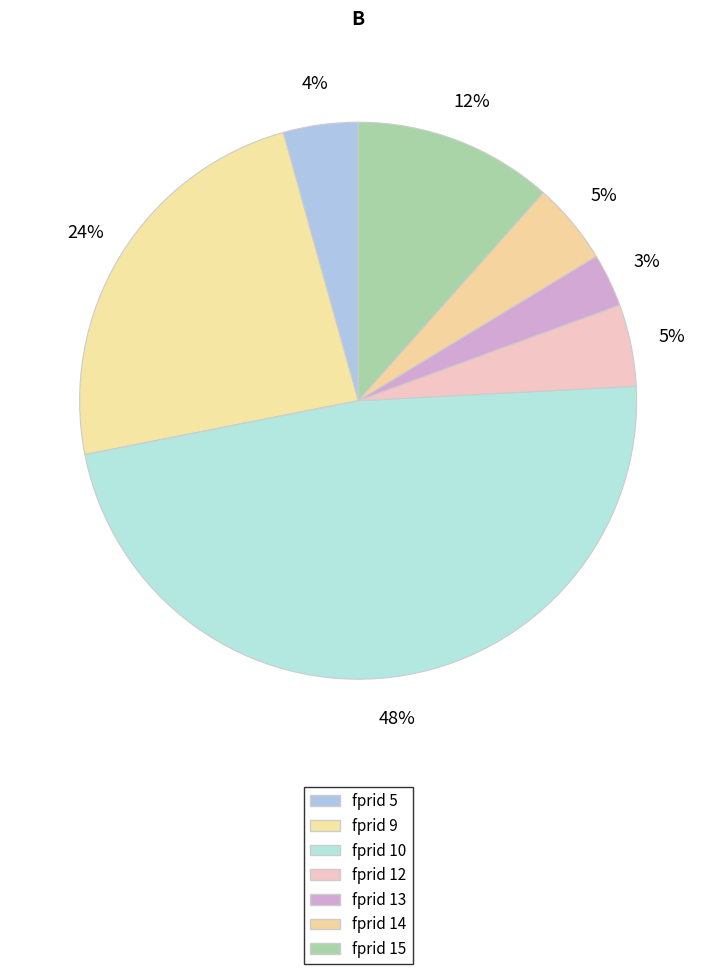

To the nearest percent, what is the difference between the largest and smallest slice percentages?

45%